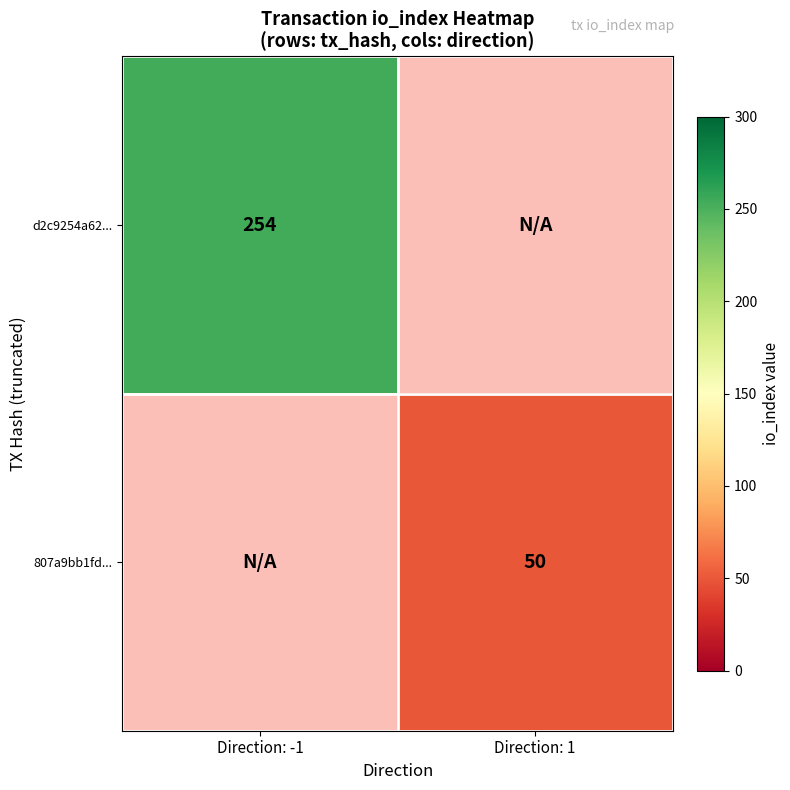

The value of d2c9254a62... at Direction: -1 is 165.3. True or false?

False